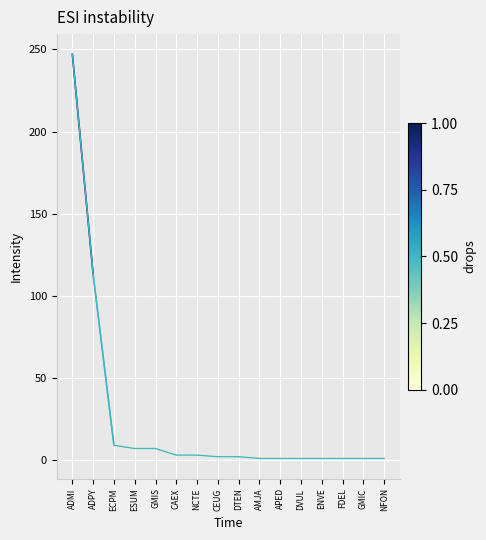

What is the difference between the maximum and minimum values?

246